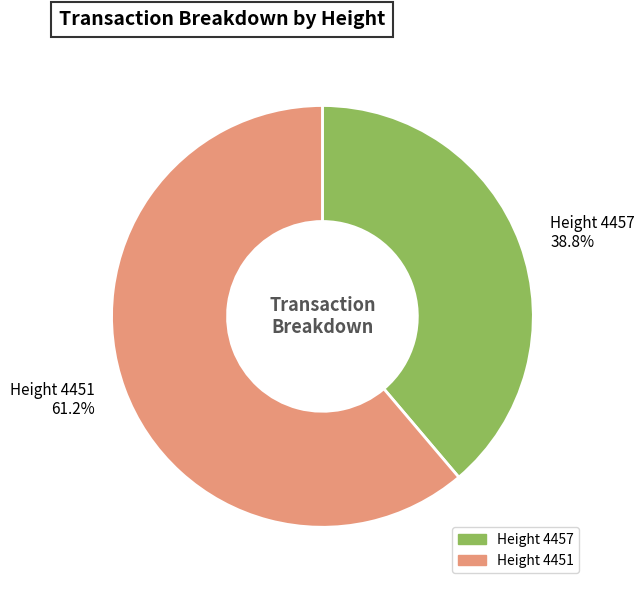

Which slice represents more than half of the pie?

Height 4451